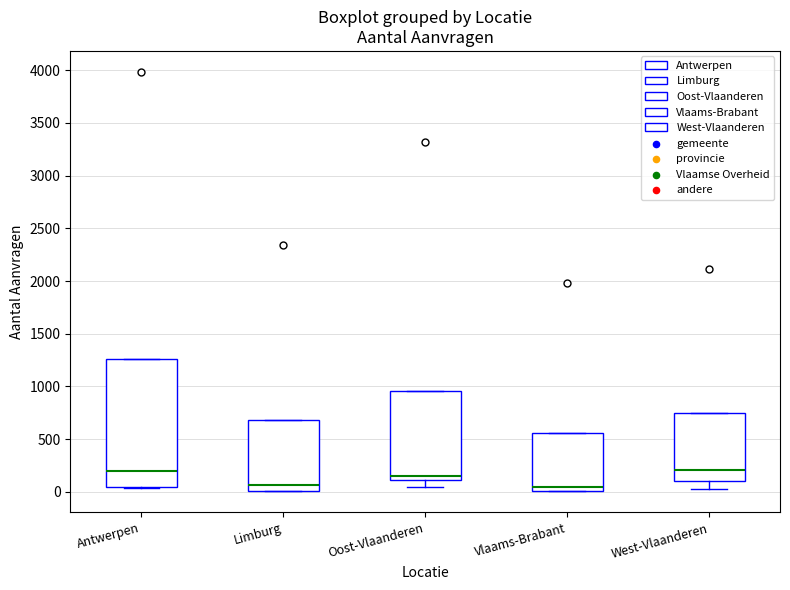

Where is the upper edge of the box for Antwerpen on the y-axis? The values are not printed on the chart, so give them approximately, as read against the axis.

1250